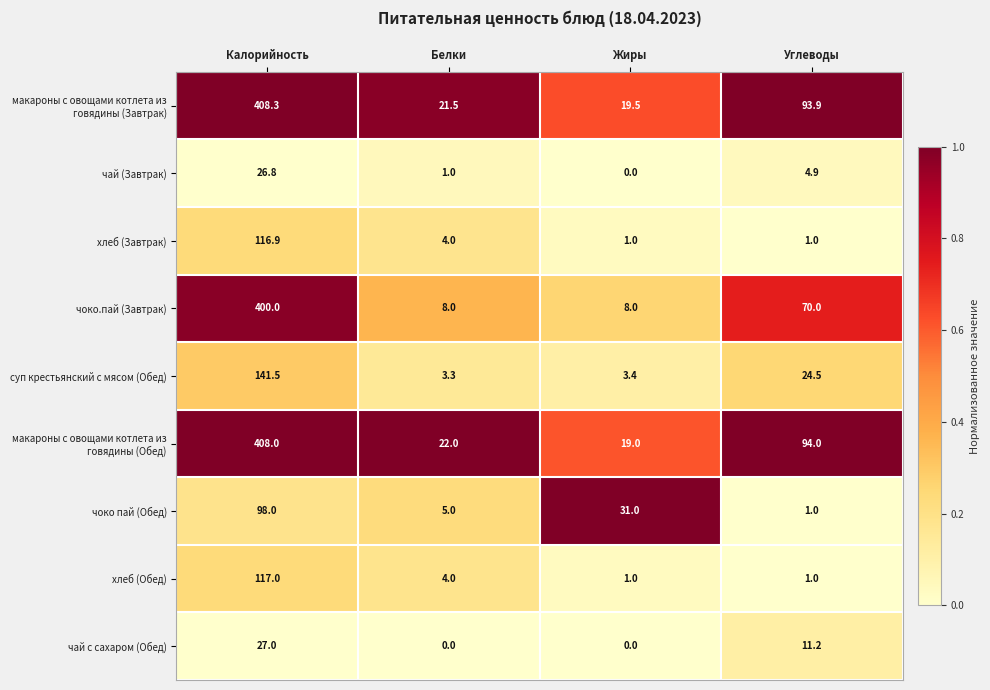

Which series has the widest spread of values?

чоко.пай (Завтрак)